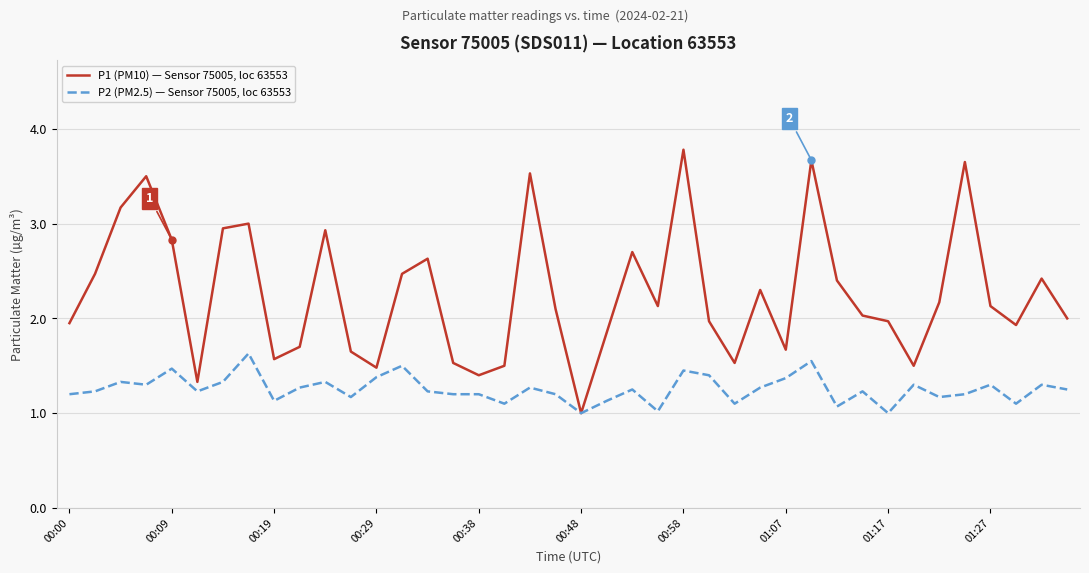

What is the lowest value of the P2 (PM2.5) — Sensor 75005, loc 63553 series?

1.0